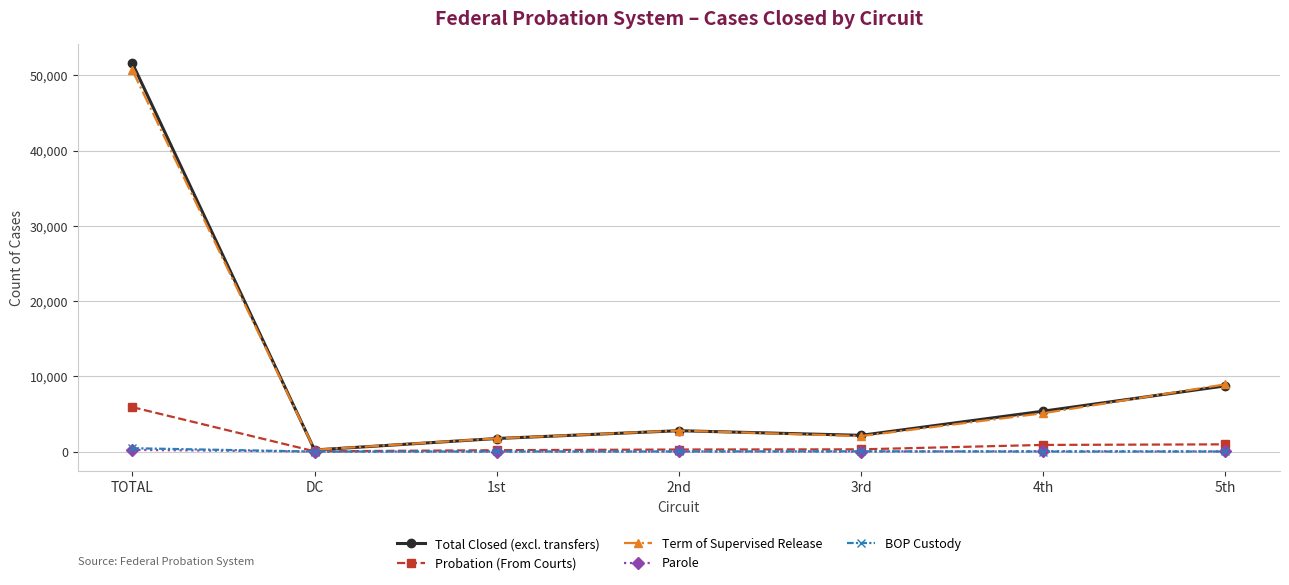

Which series has the widest spread of values?

Total Closed (excl. transfers)